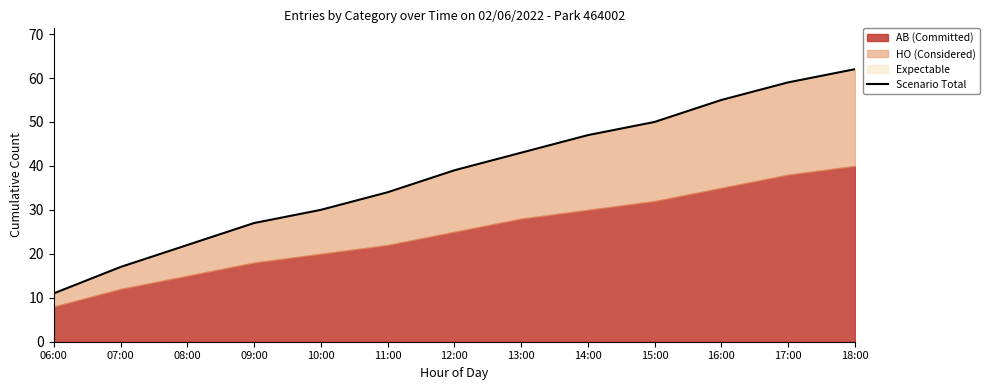

What is the value of the 10th point from the left?

50